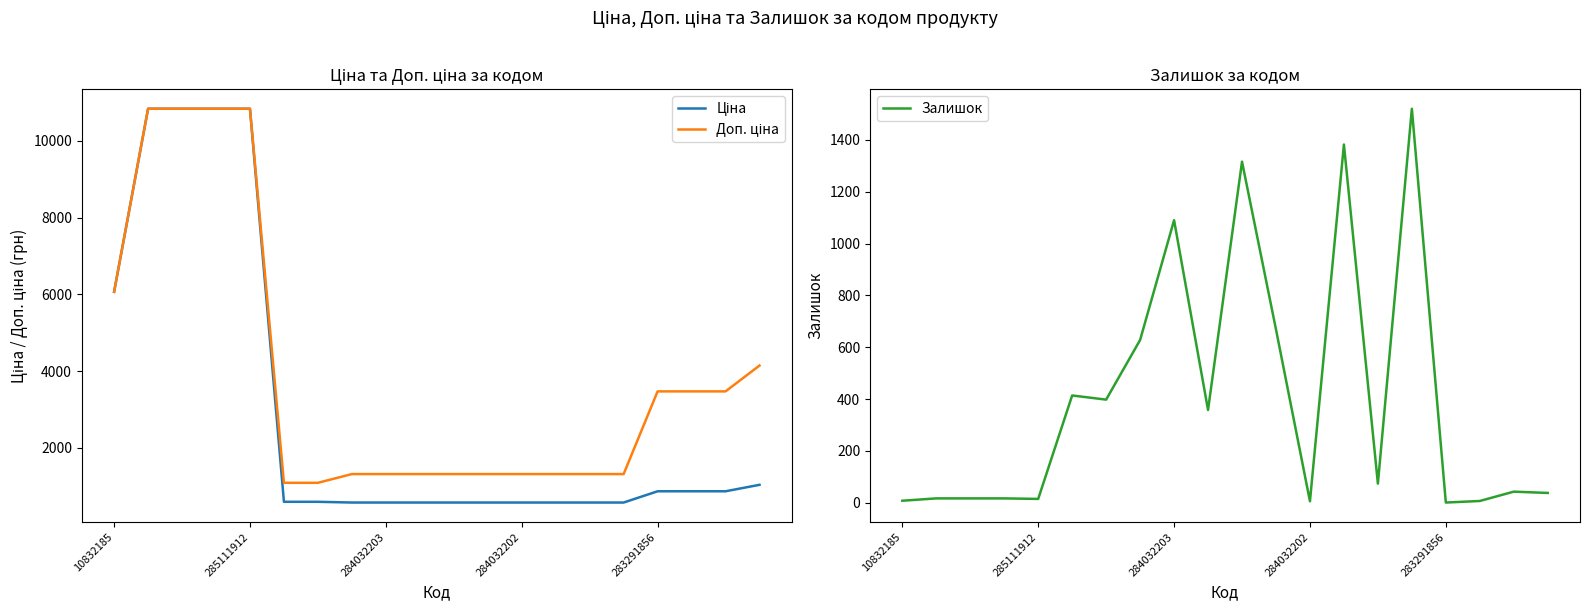

What is the sum of all Доп. ціна values?

78017.6